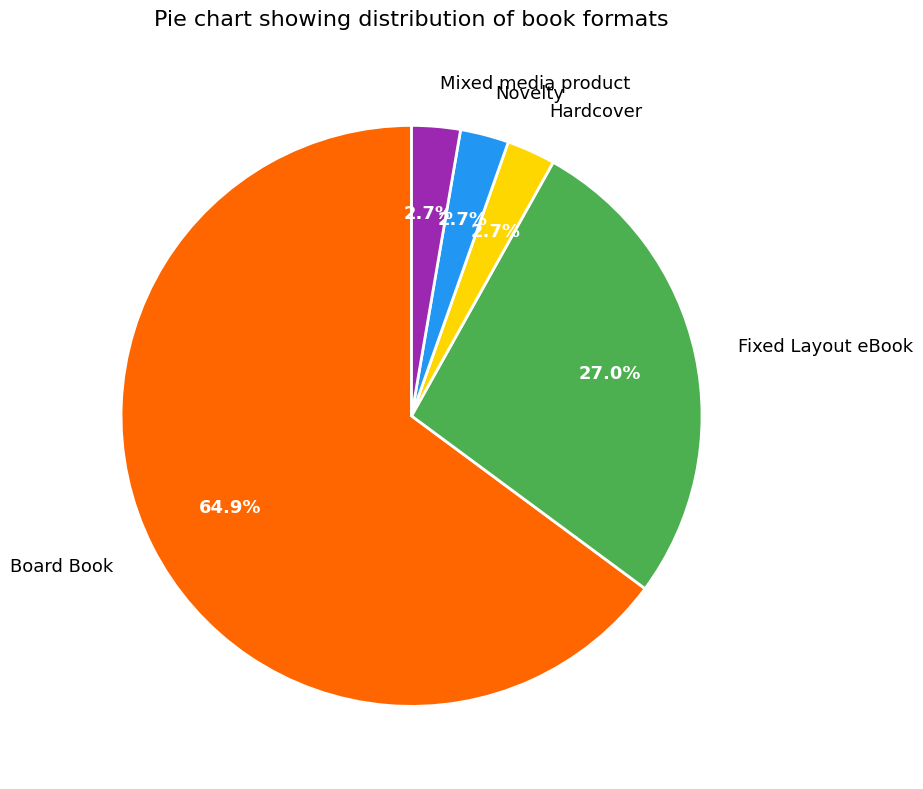

What percentage is the Hardcover slice, to the nearest percent?

3%